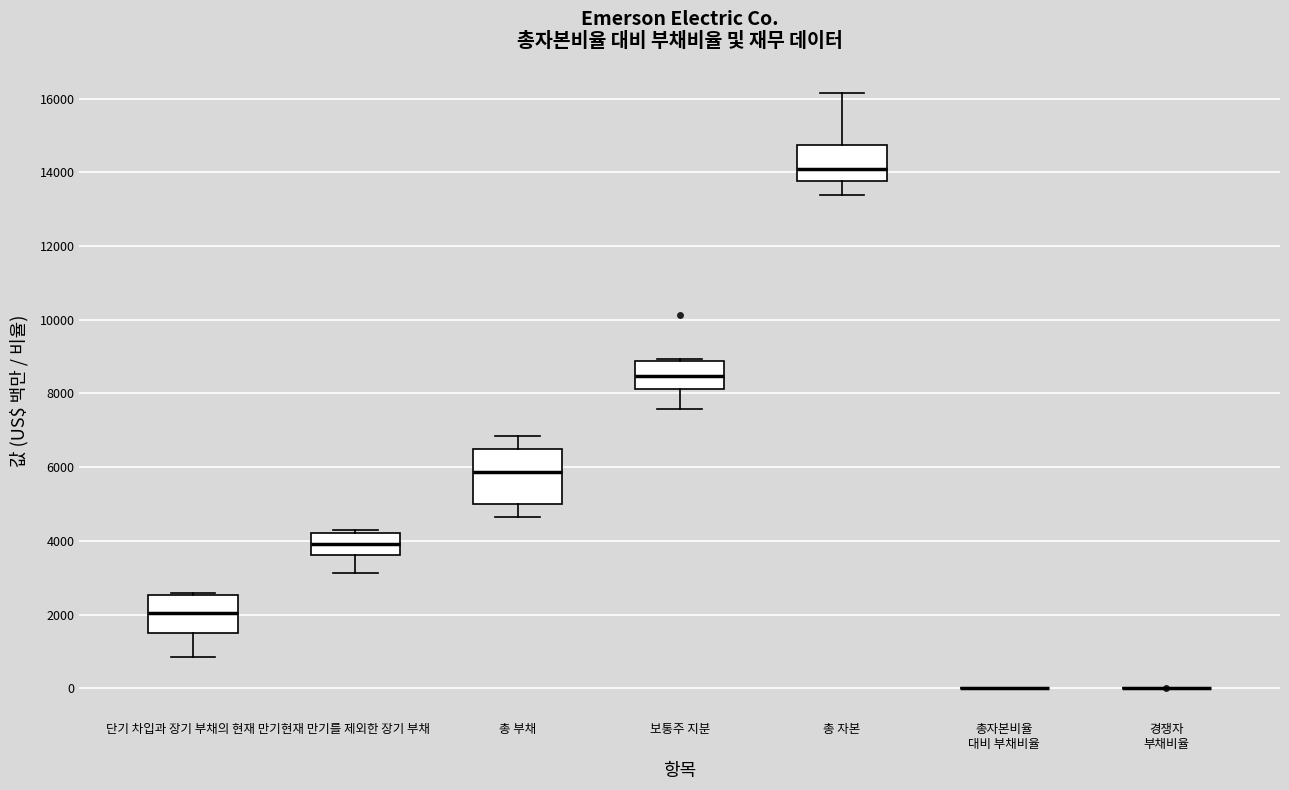

Where is the lower edge of the box for 총 부채 on the y-axis? The values are not printed on the chart, so give them approximately, as read against the axis.

5000